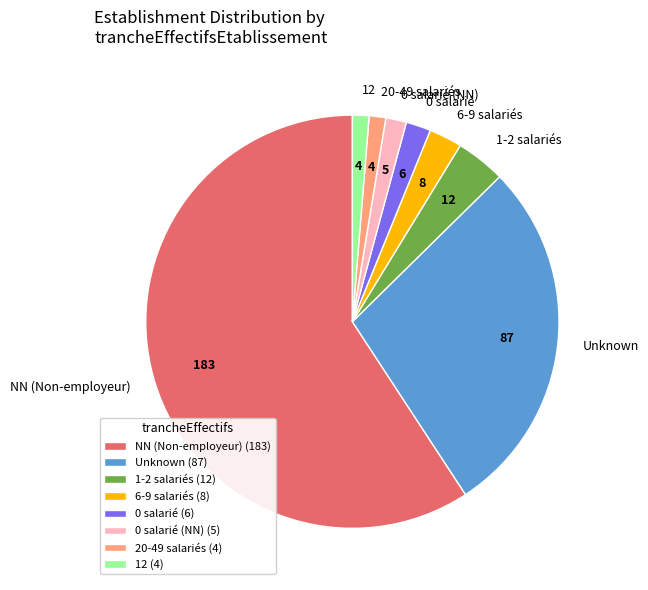

Is it true that 12 is 1% of the pie?

True